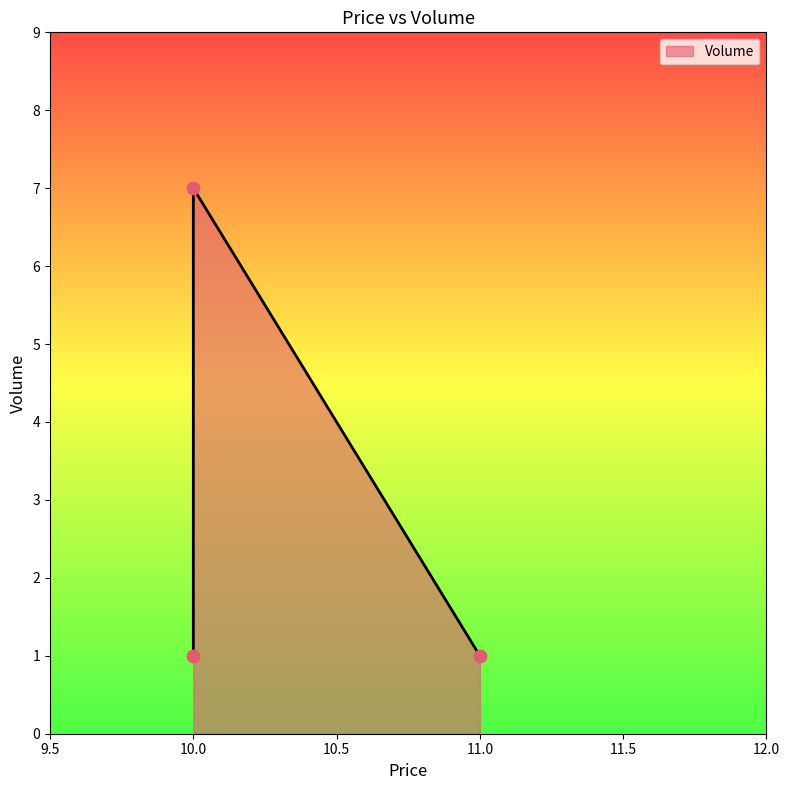

What is the change in value from 10.0 to 10.0?

+6